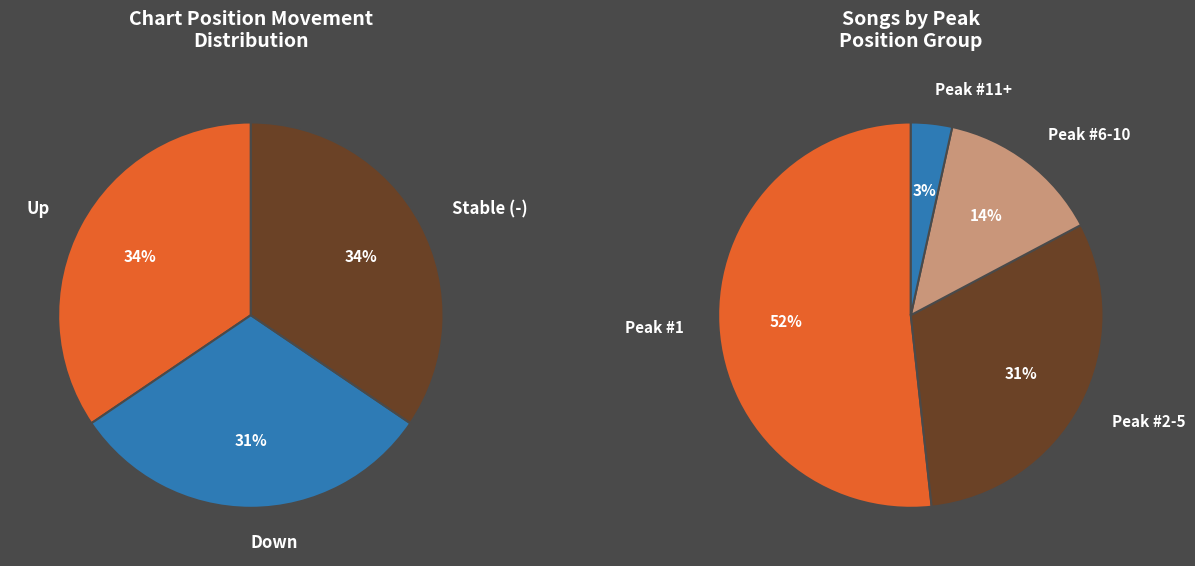

Approximately how many times larger is the value at up compared to down?

1.1